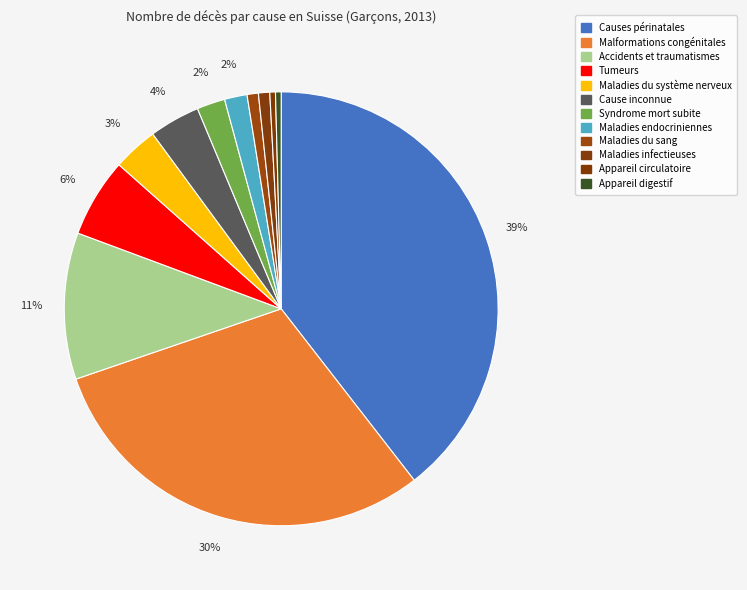

What is the largest slice in the pie chart?

Causes périnatales